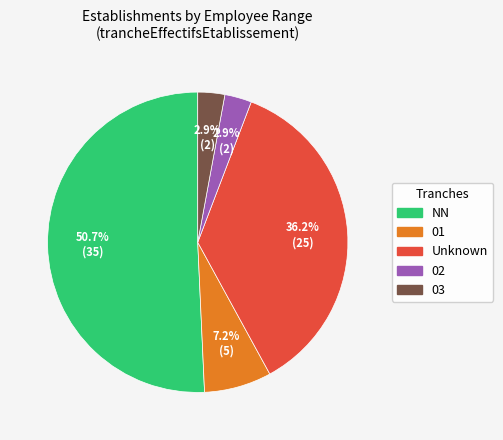

What percentage is the 01 slice, to the nearest percent?

7%